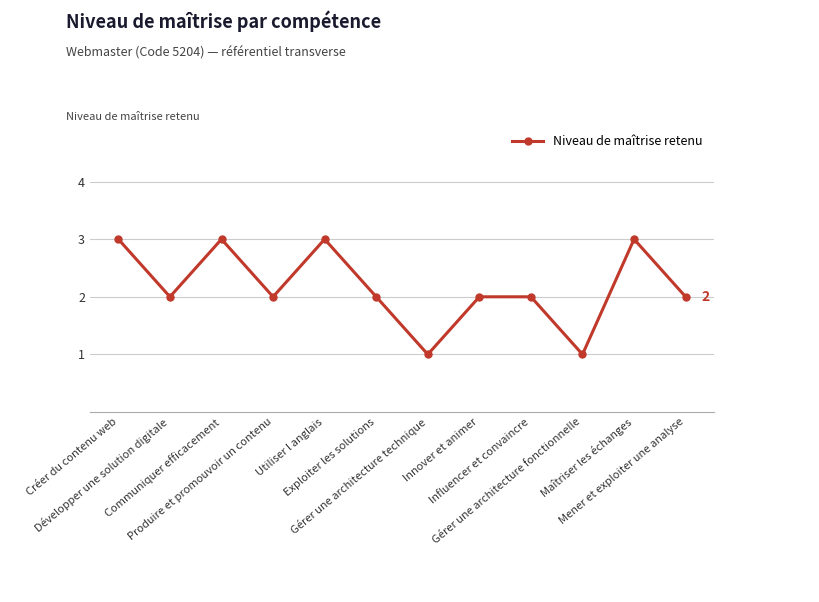

What is the maximum value shown in the chart?

3